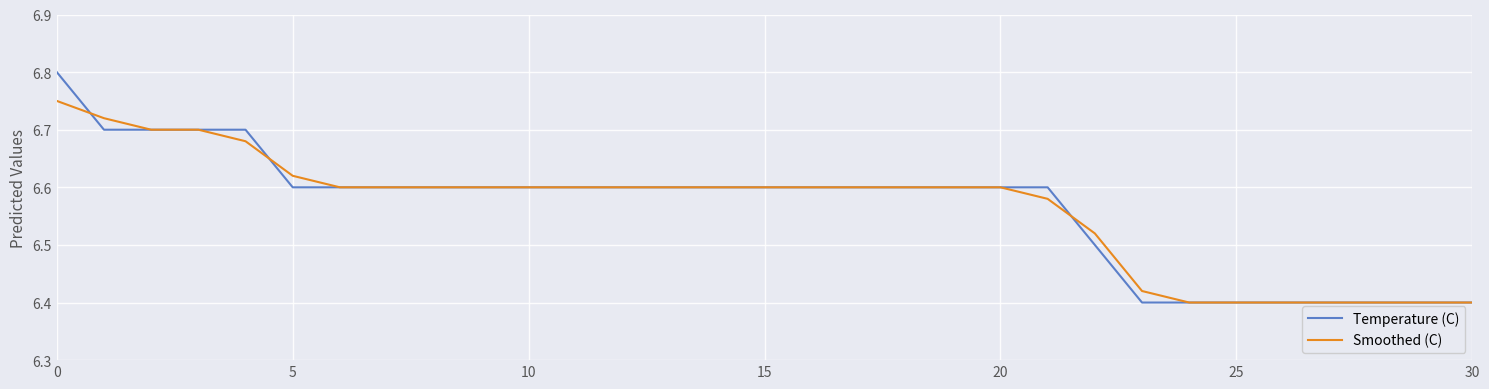

Rank the series by their maximum value, from highest to lowest.

Temperature (C), Smoothed (C)